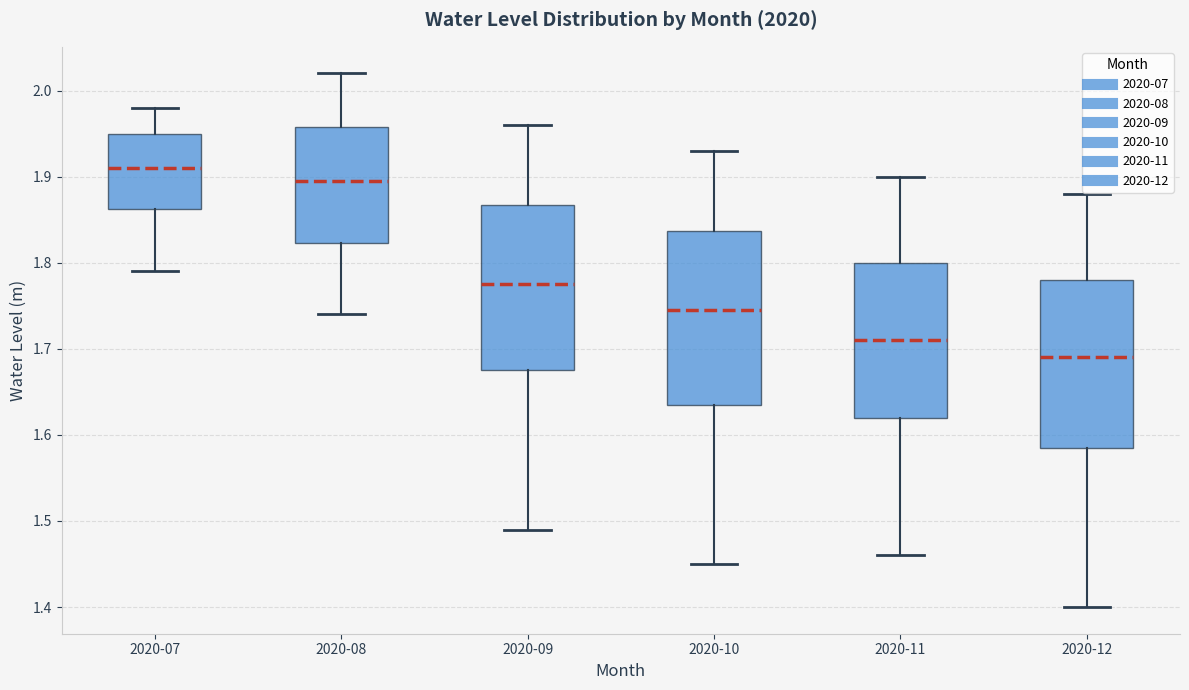

Reading left to right, read every box against the y-axis: the position of its median line, the range the box covers, and the ends of its whiskers. The values are not printed on the chart, so give them approximately, as read against the axis.

2020-07: median 1.91, box 1.86 to 1.95, whiskers 1.79 to 1.98
2020-08: median 1.90, box 1.82 to 1.96, whiskers 1.74 to 2.02
2020-09: median 1.78, box 1.68 to 1.87, whiskers 1.49 to 1.96
2020-10: median 1.75, box 1.64 to 1.84, whiskers 1.45 to 1.93
2020-11: median 1.71, box 1.62 to 1.80, whiskers 1.46 to 1.90
2020-12: median 1.69, box 1.59 to 1.78, whiskers 1.40 to 1.88